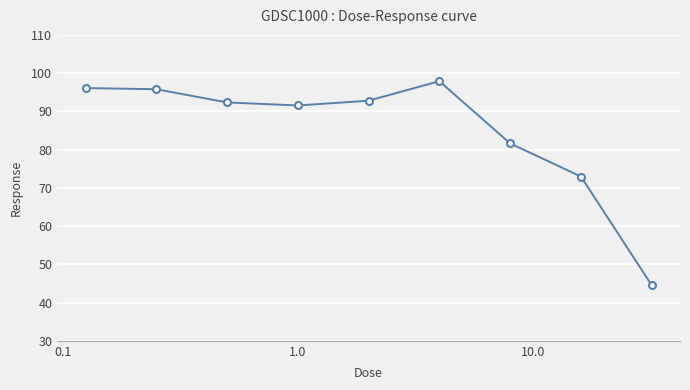

What is the value of the 5th point from the left?

92.8